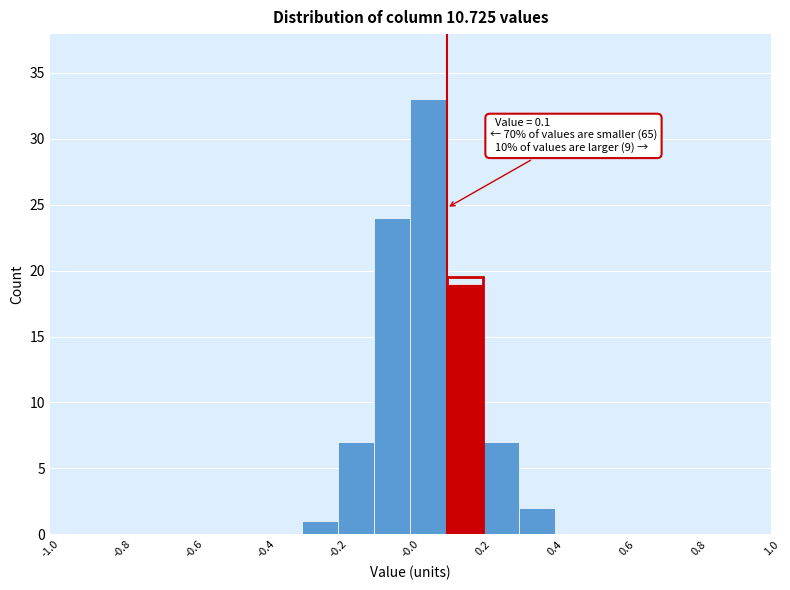

Which range on the x-axis has the tallest bar?

0.0 to 0.1